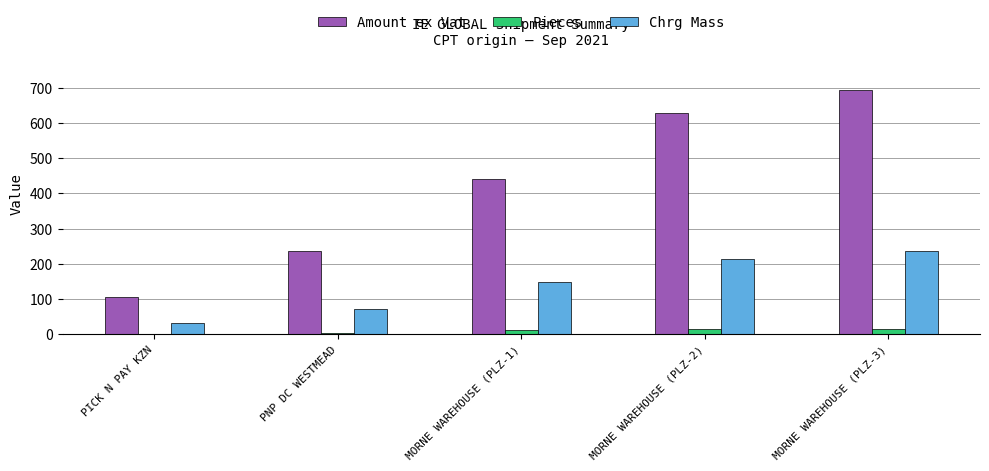

What is the total value across all series at MORNE WAREHOUSE (PLZ-3)?

944.6